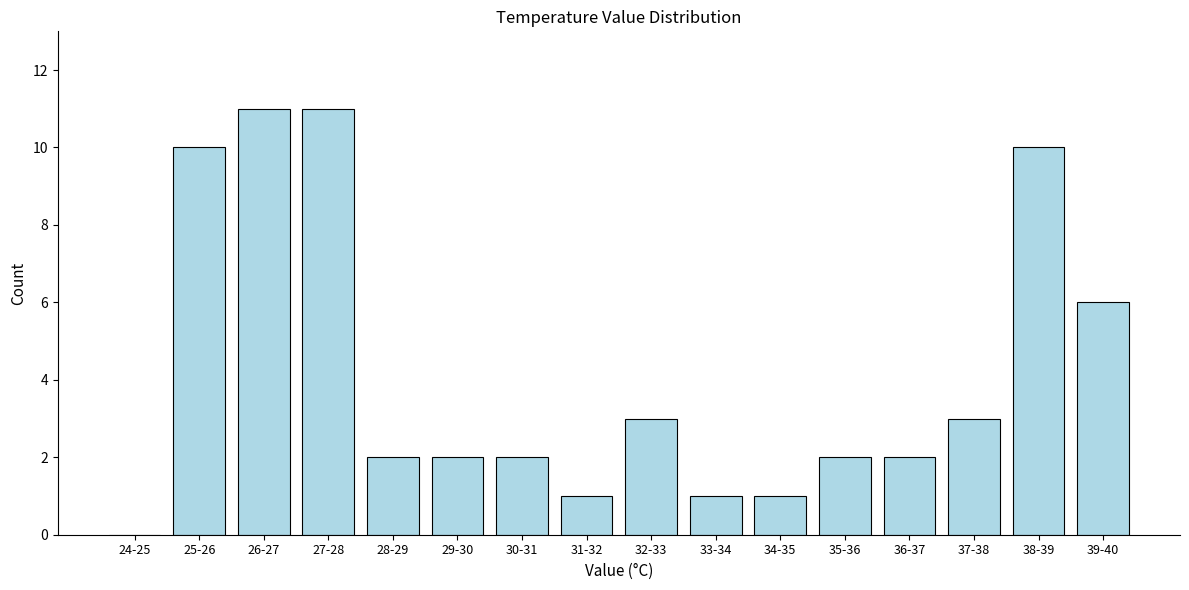

Reading left to right, transcribe all the data shown in this chart.

24-25=0	25-26=10	26-27=11	27-28=11	28-29=2	29-30=2	30-31=2	31-32=1	32-33=3	33-34=1	34-35=1	35-36=2	36-37=2	37-38=3	38-39=10	39-40=6